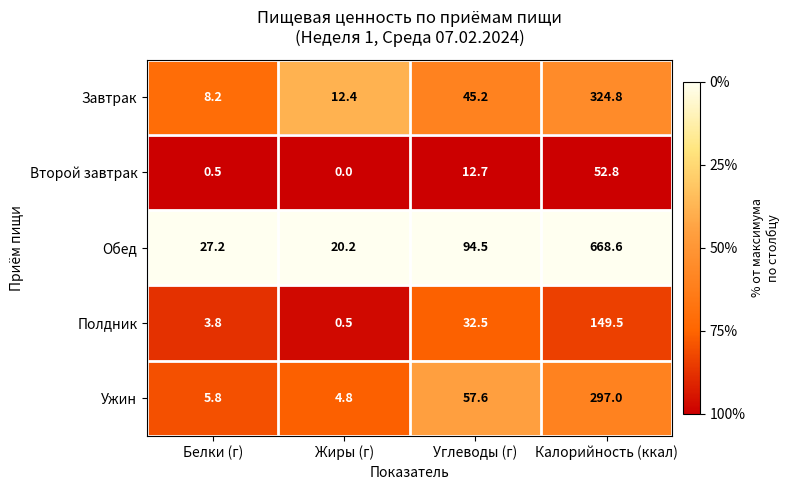

List the series in order of their peak value, highest first.

Обед, Завтрак, Ужин, Полдник, Второй завтрак